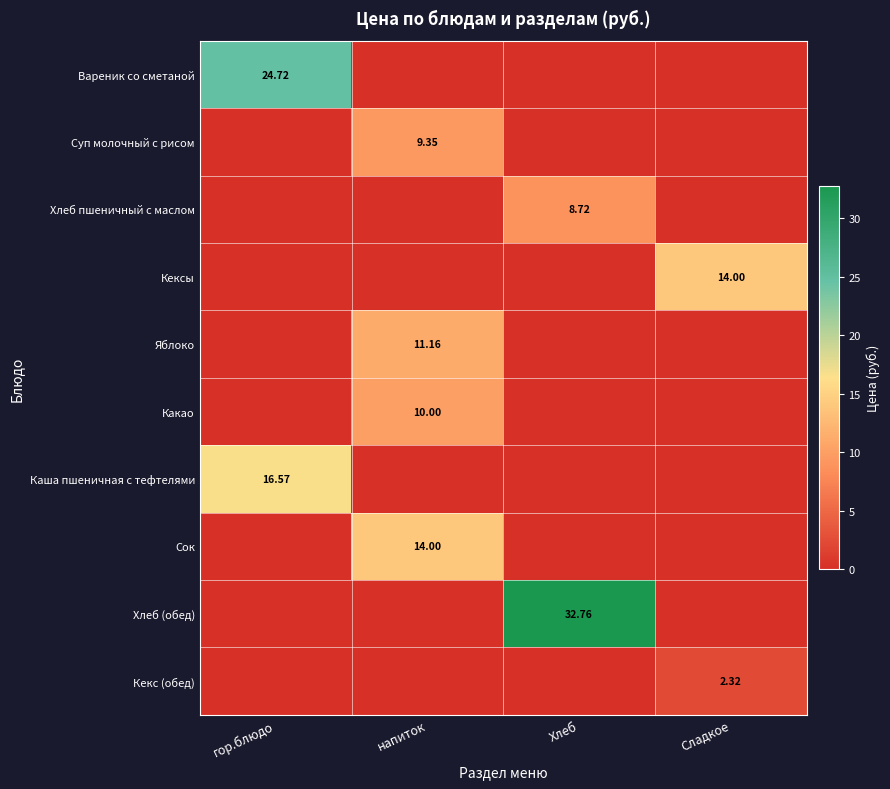

Is it true that Яблоко equals 5.4 at гор.блюдо?

False